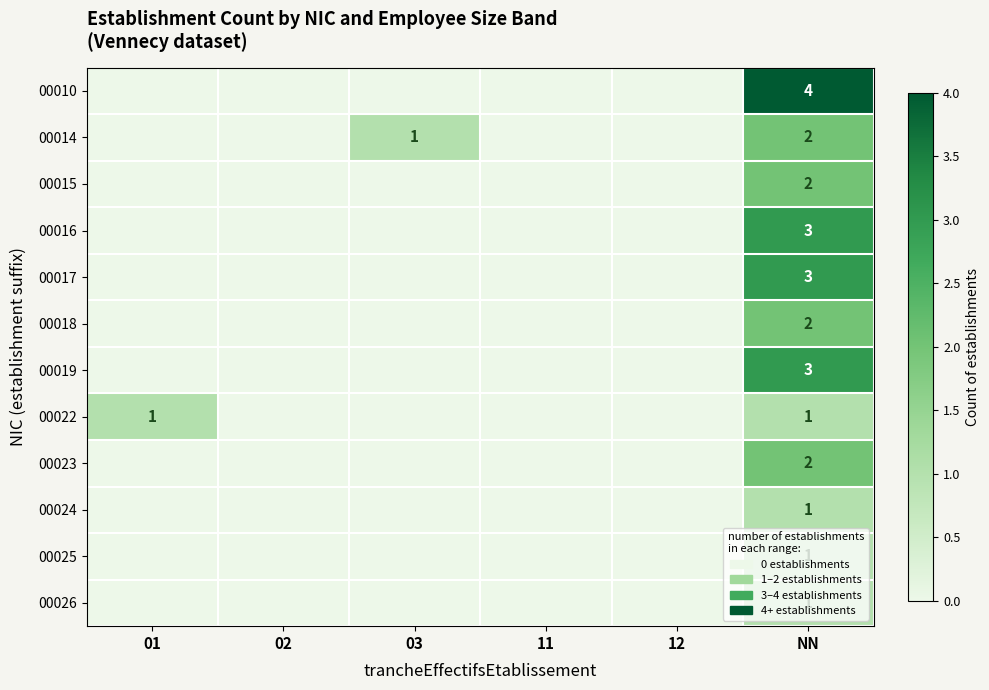

What is the total value across all series at NN?

25